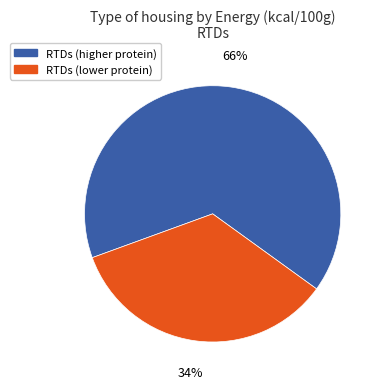

To the nearest percent, what percentage of the pie is RTDs (higher protein)?

66%